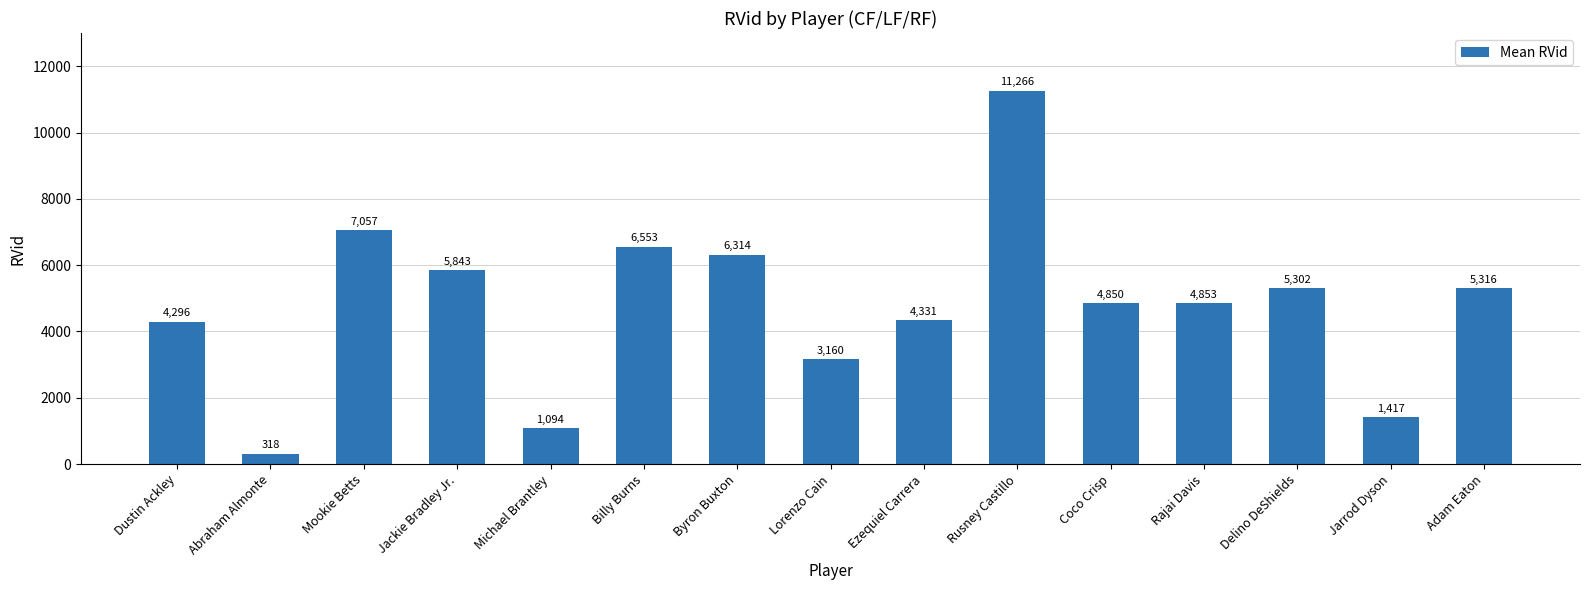

What is the change in value from Jackie Bradley Jr. to Adam Eaton?

-527